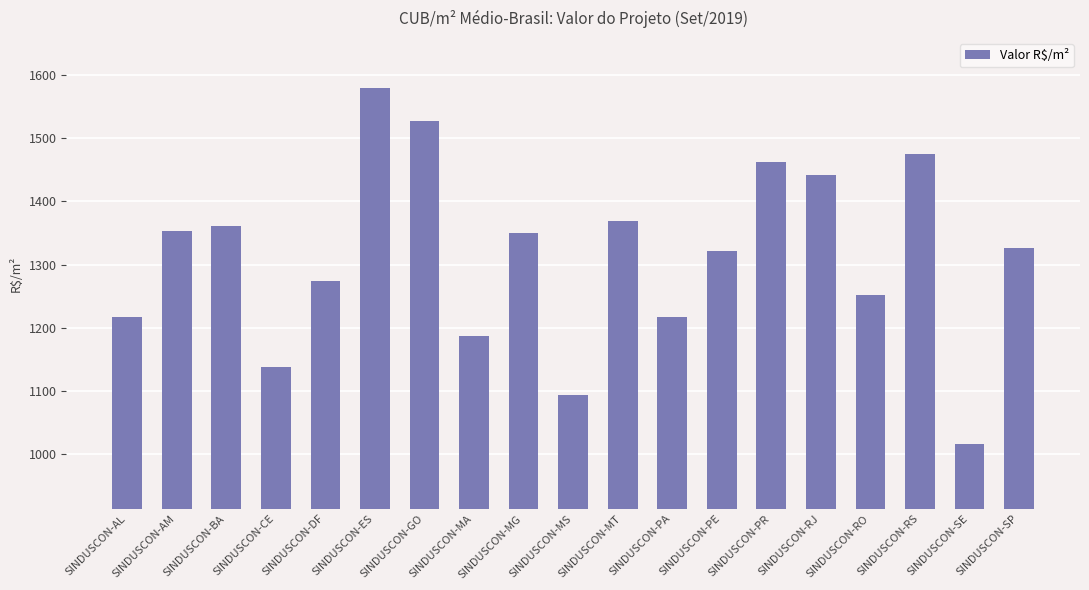

What is the sum of the values at SINDUSCON-CE and SINDUSCON-AL?

2355.4